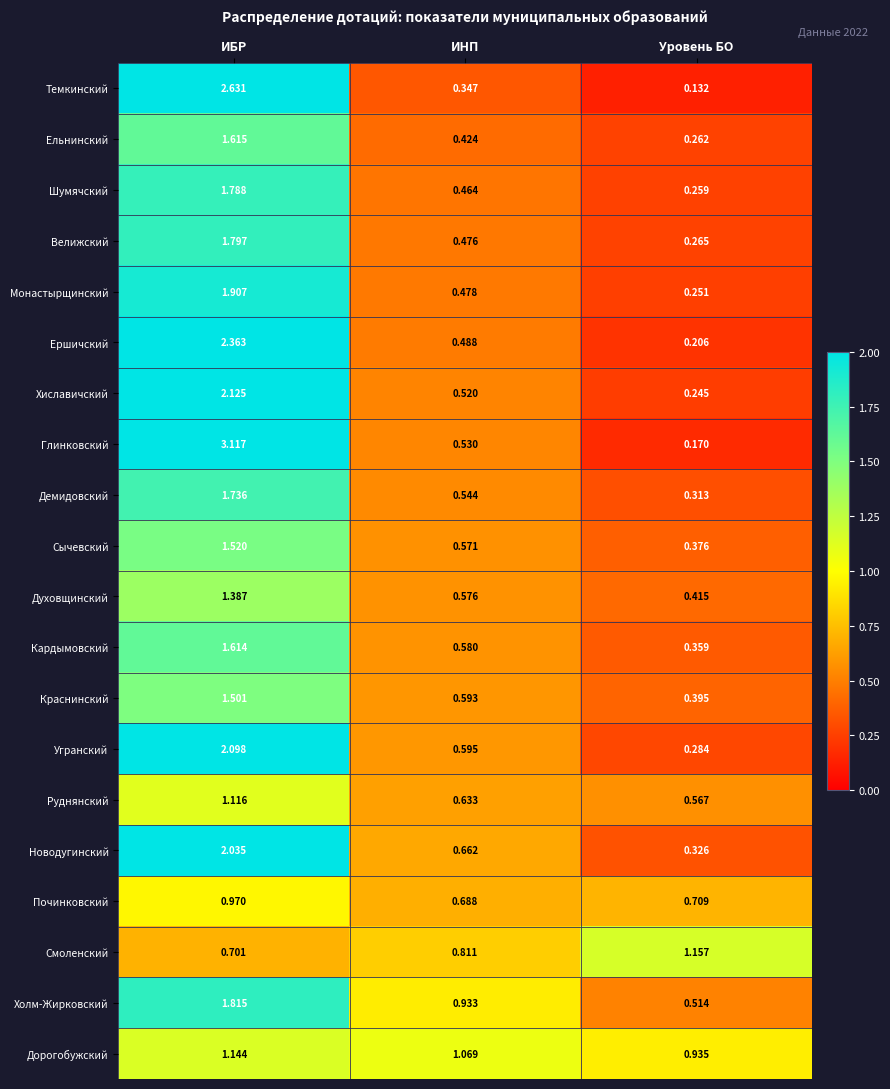

Is the value of Угранский at Уровень БО greater than the value of Хиславичский at Уровень БО?

Yes